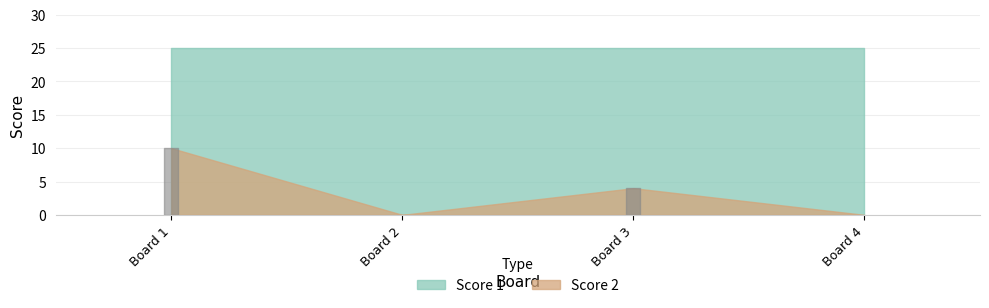

How many interior local peaks does the Score 2 series have?

1